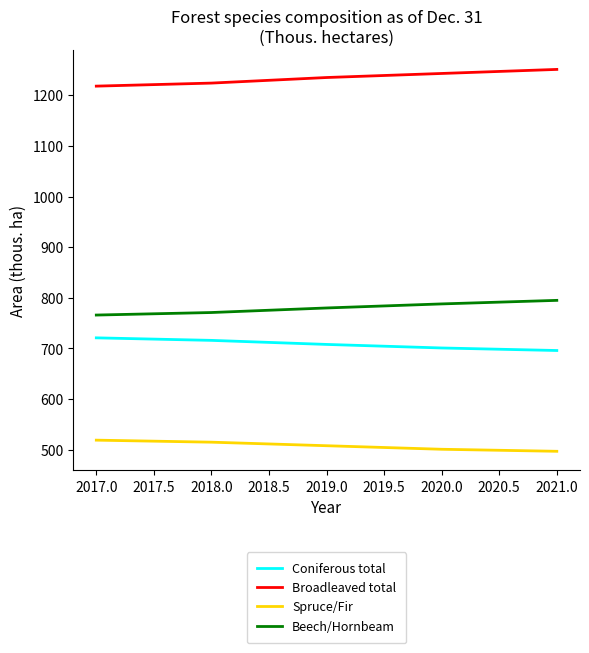

What is the difference between the maximum and second lowest values in the Beech/Hornbeam series?

24